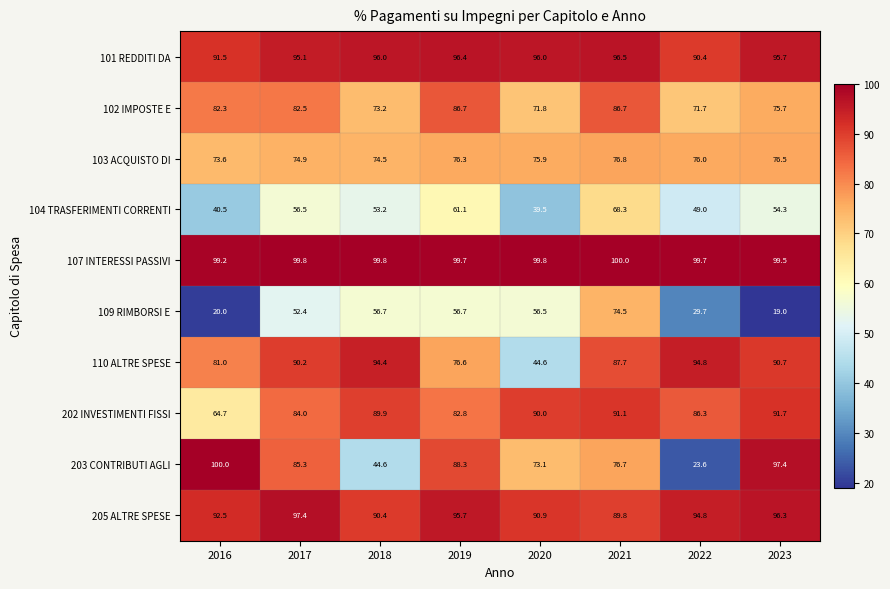

What is the maximum value shown in the chart?

100.0